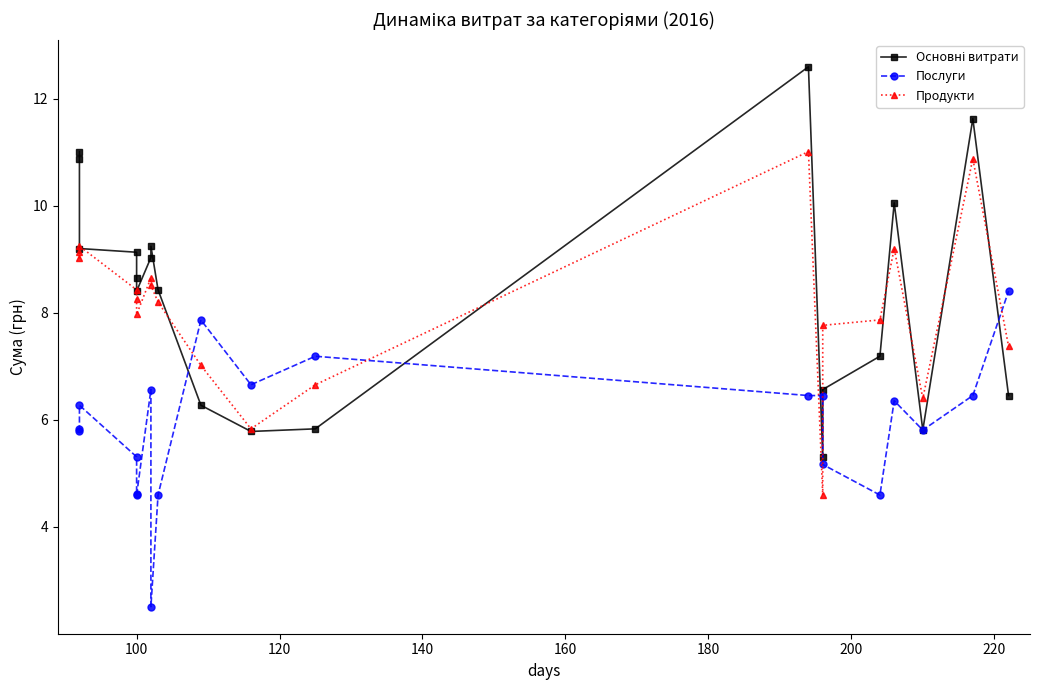

True or false: Продукти and Послуги cross at least once.

True